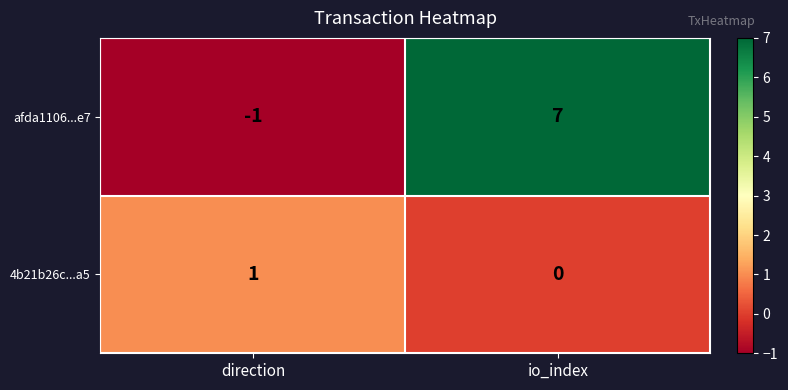

Which series has the widest spread of values?

afda1106...e7